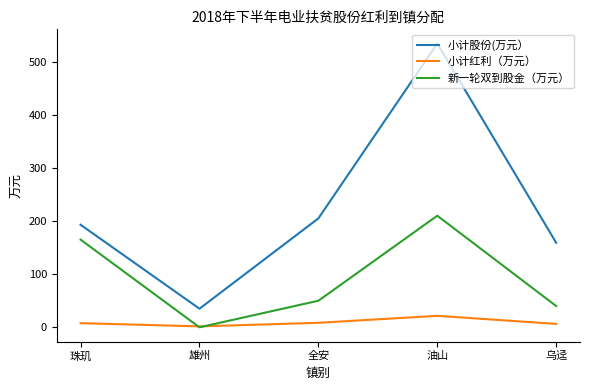

Which series has the largest range (max minus min)?

小计股份(万元）